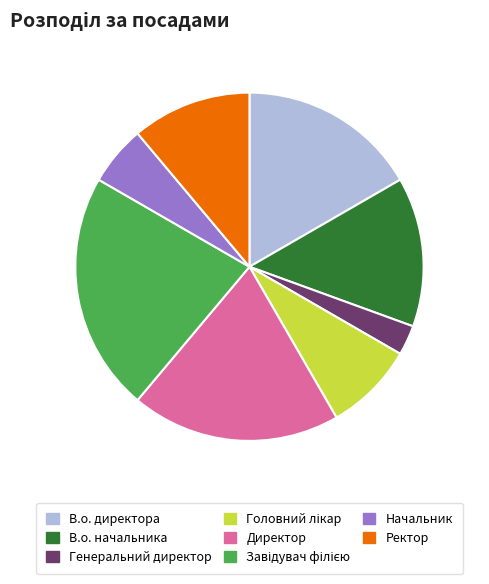

Which has a higher value, Начальник or В.о. директора?

В.о. директора